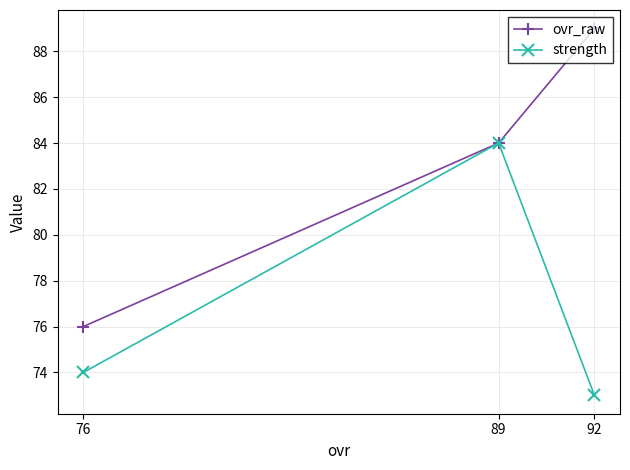

The ovr_raw series shows 158 at 92. True or false?

False